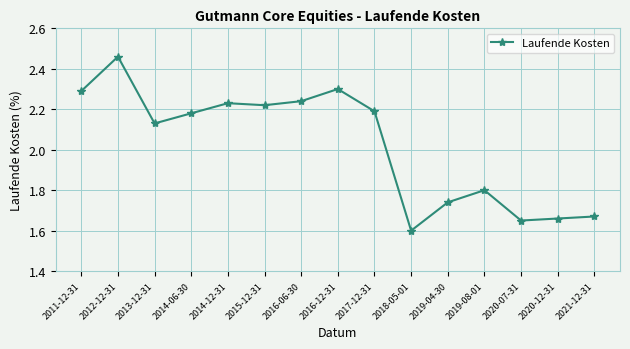

What position from the right is 2014-06-30?

12